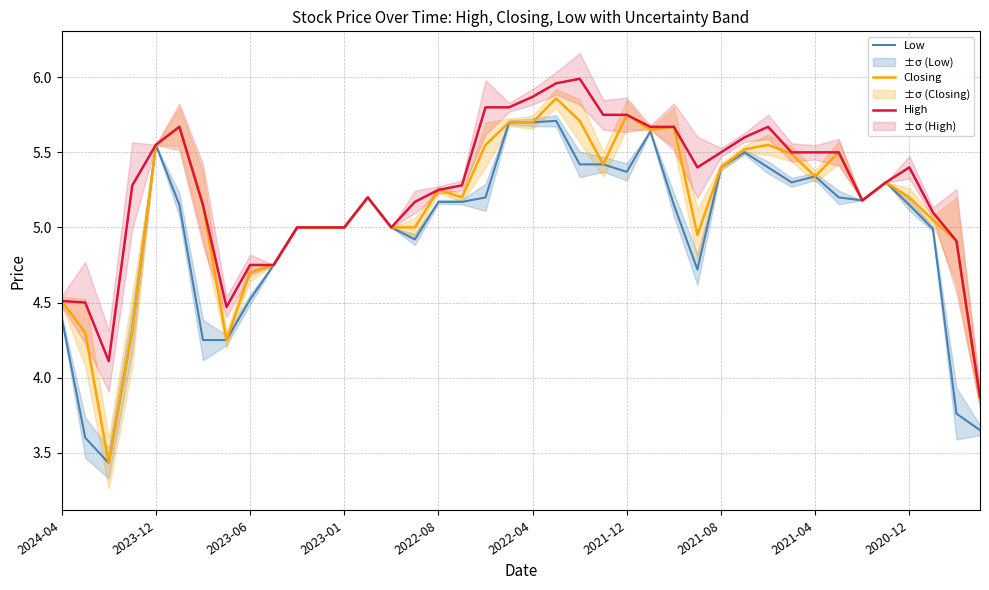

Which series has the largest range (max minus min)?

Closing